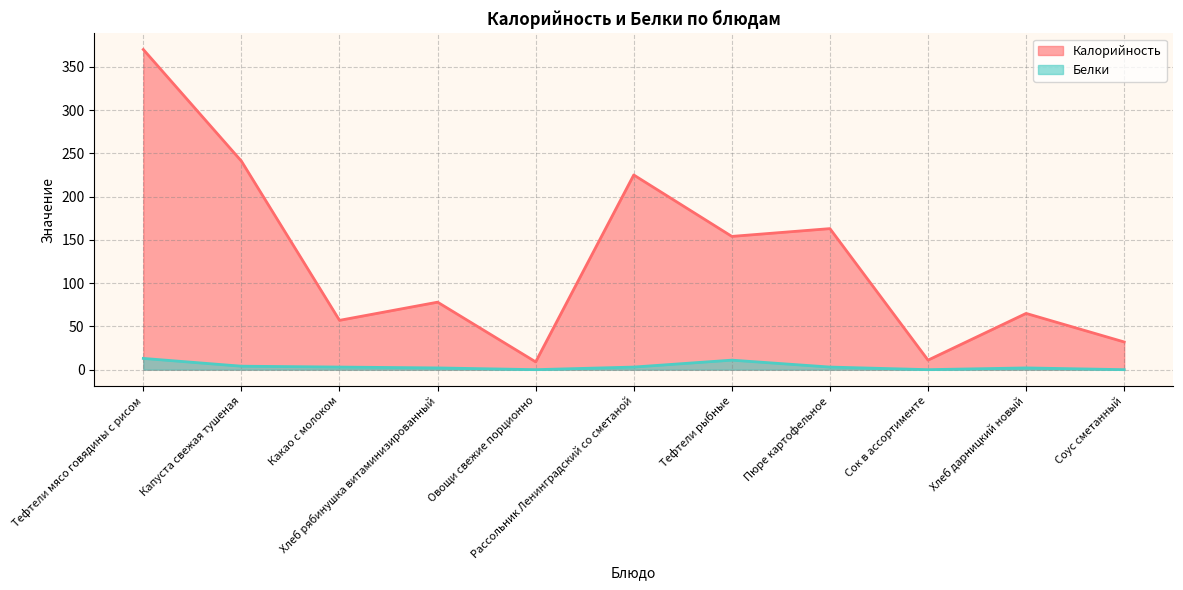

List the labels in order of Калорийность value, largest first.

Тефтели мясо говядины с рисом, Капуста свежая тушеная, Рассольник Ленинградский со сметаной, Пюре картофельное, Тефтели рыбные, Хлеб рябинушка витаминизированный, Хлеб дарницкий новый, Какао с молоком, Соус сметанный, Сок в ассортименте, Овощи свежие порционно